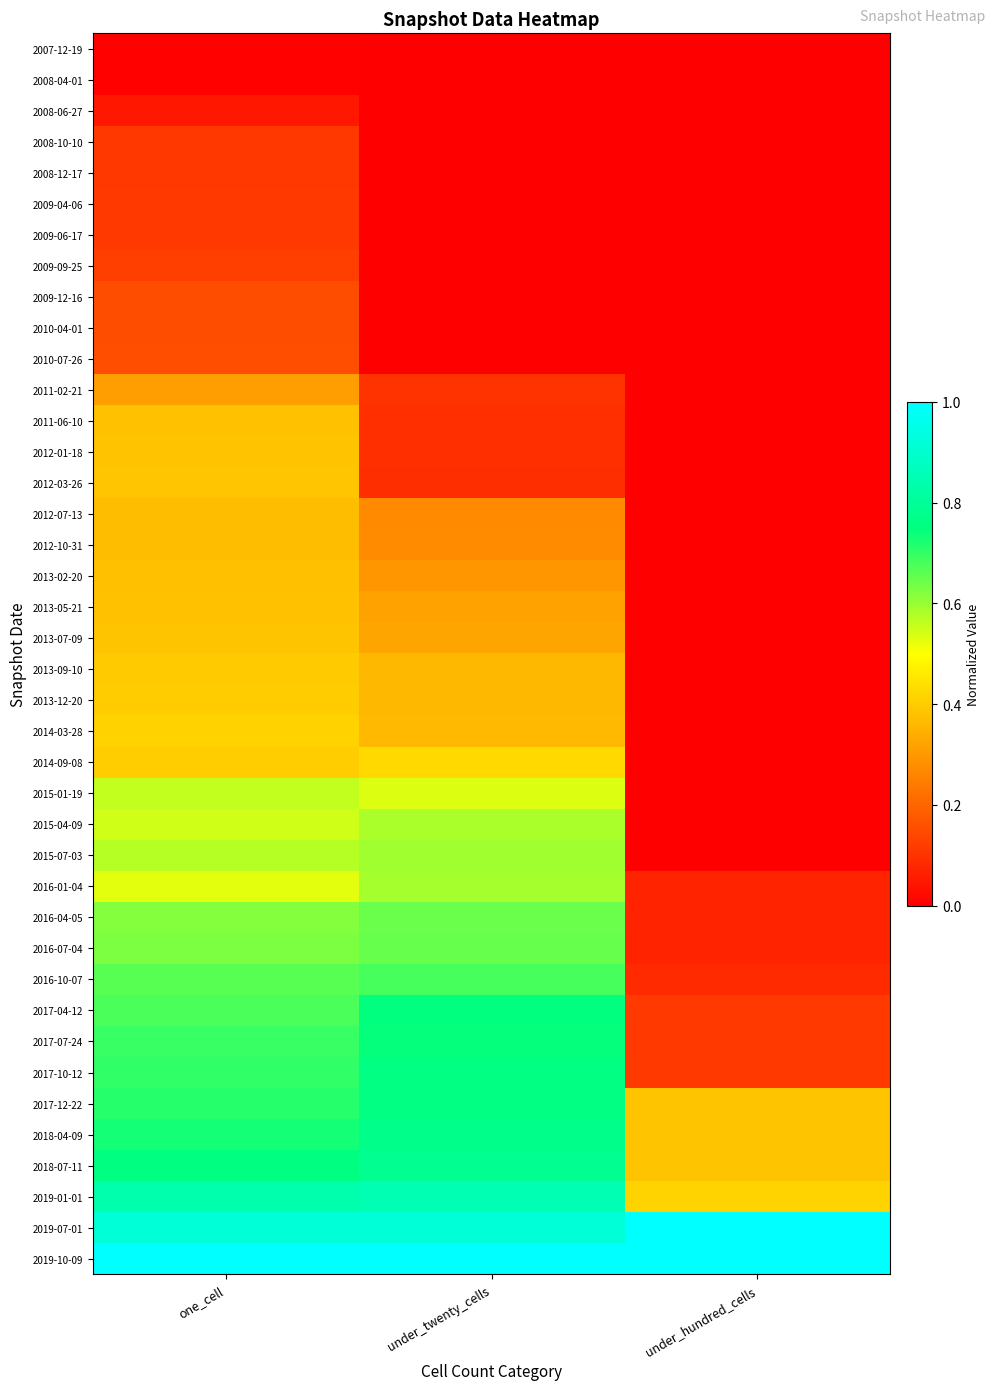

What is the difference between the highest and lowest values at under_hundred_cells?

1.0